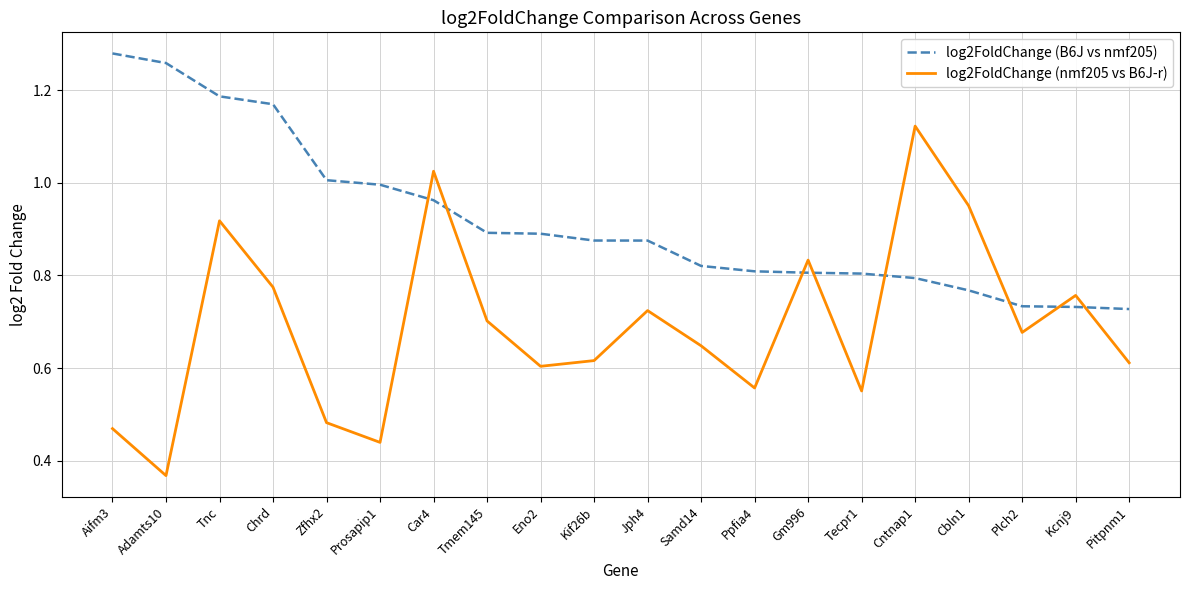

What is the difference between the highest and lowest values at Ppfia4?

0.3